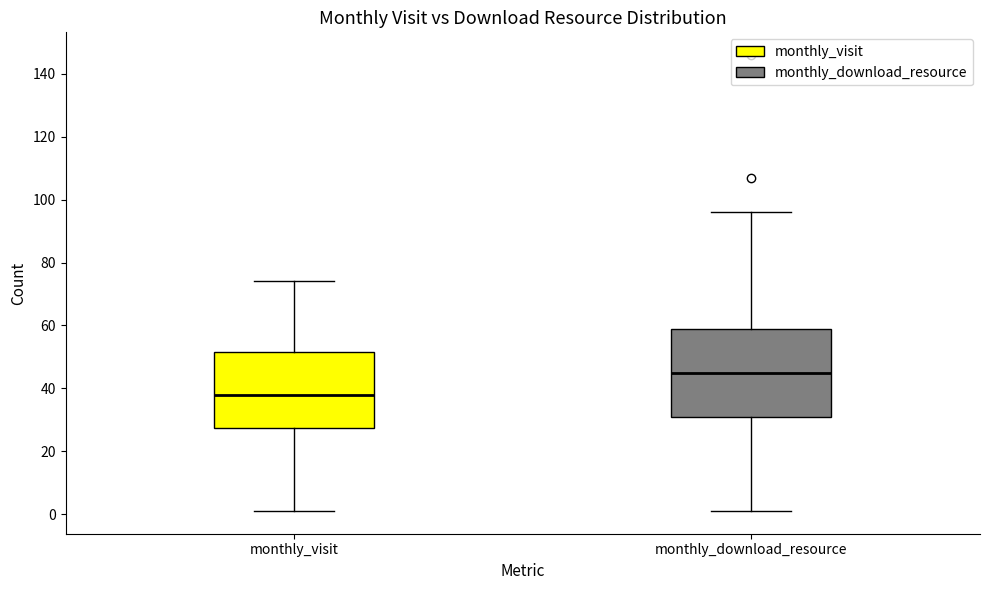

Comparing the boxes themselves (not the whiskers), which one is the tallest?

monthly_download_resource